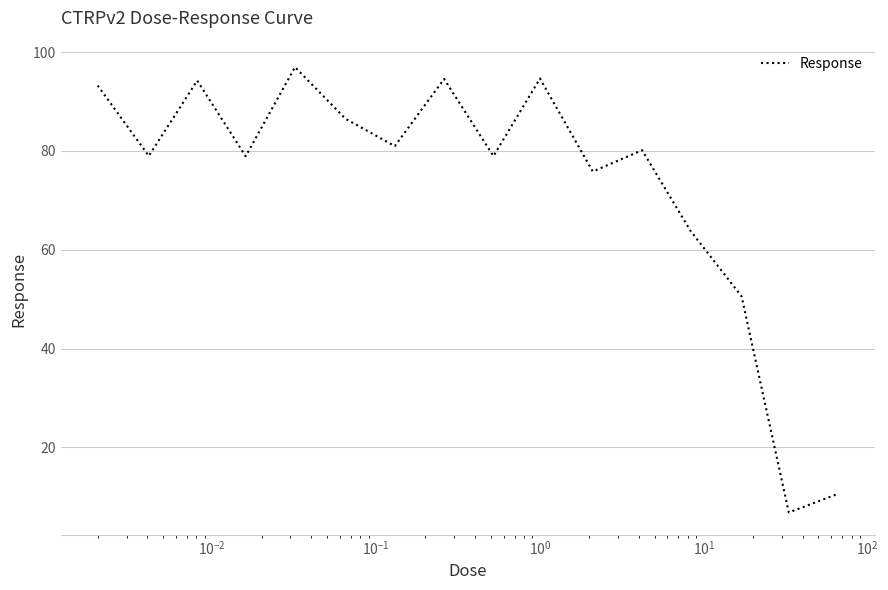

How many values are below 80?

8